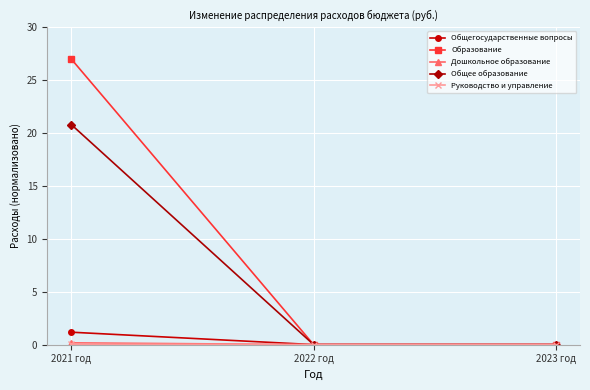

Which series has the widest spread of values?

Образование